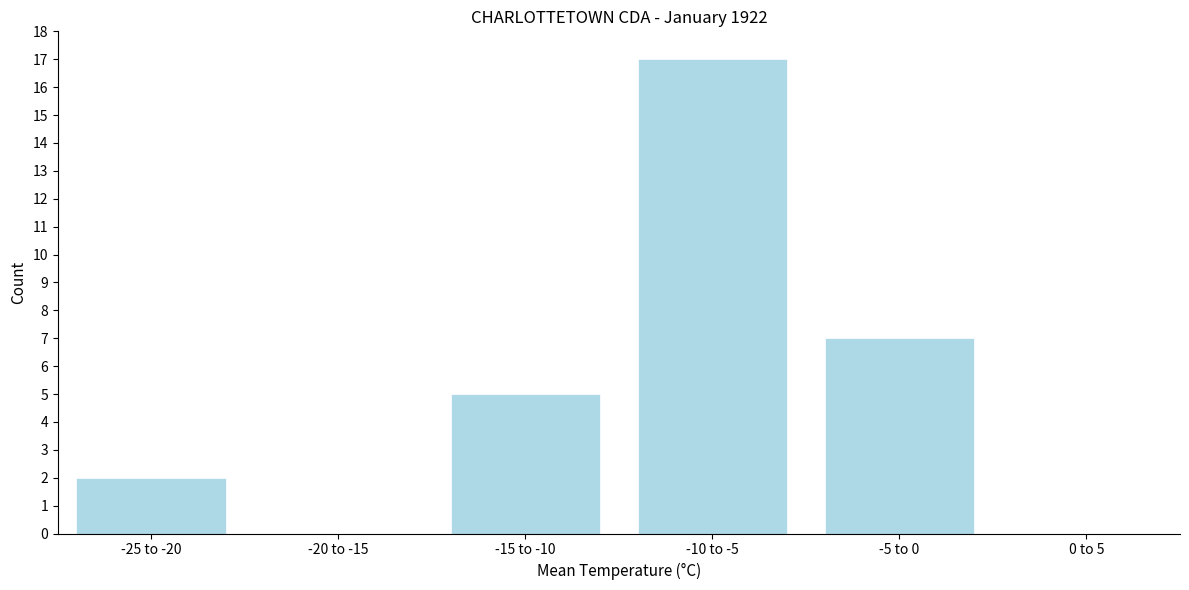

Reading left to right, what are all the values shown in this chart?

-25 to -20=2	-20 to -15=0	-15 to -10=5	-10 to -5=17	-5 to 0=7	0 to 5=0